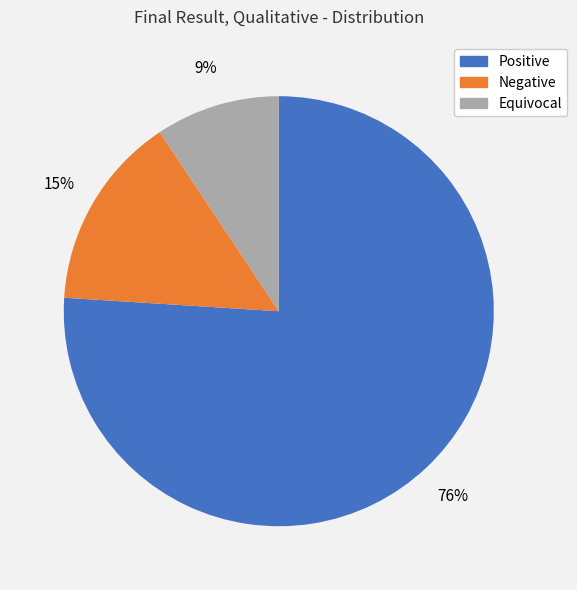

Do Positive and Equivocal together represent more than half of the pie?

Yes